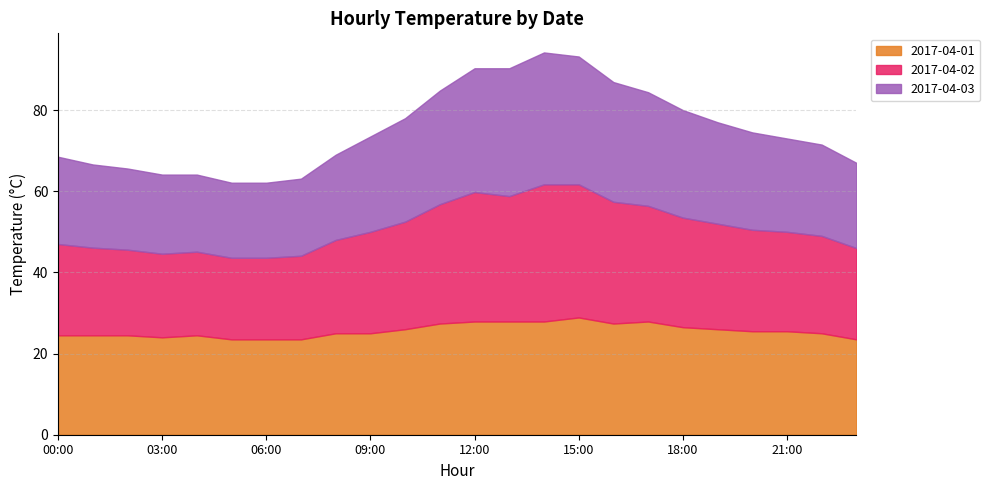

At which label does 2017-04-01 first exceed 25?

10:00